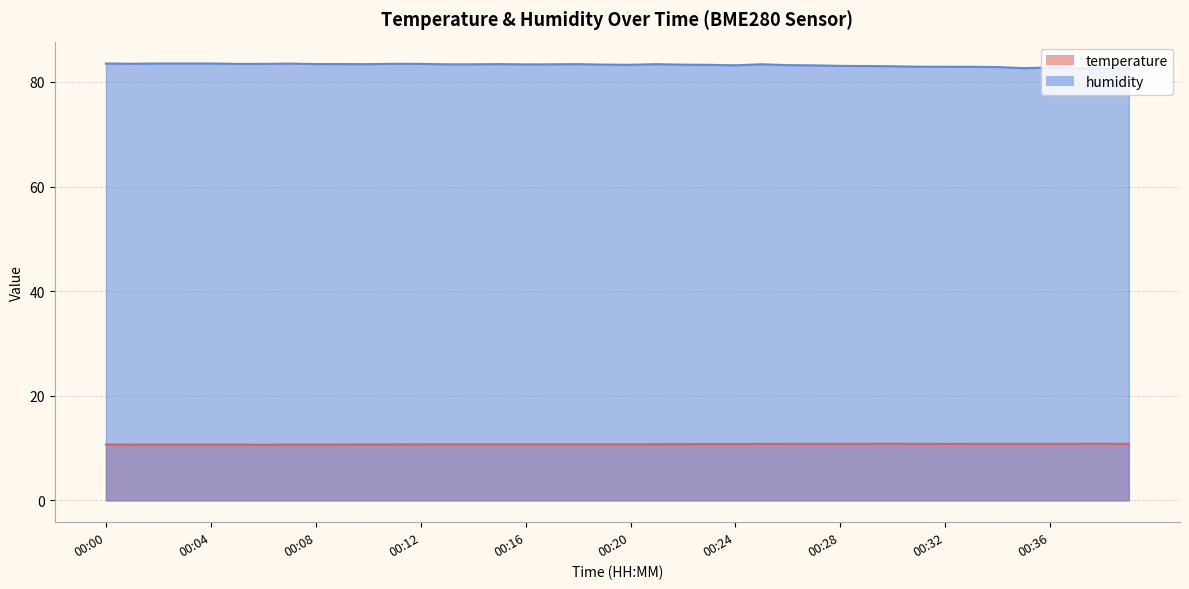

What are all the series names shown in the legend?

temperature, humidity